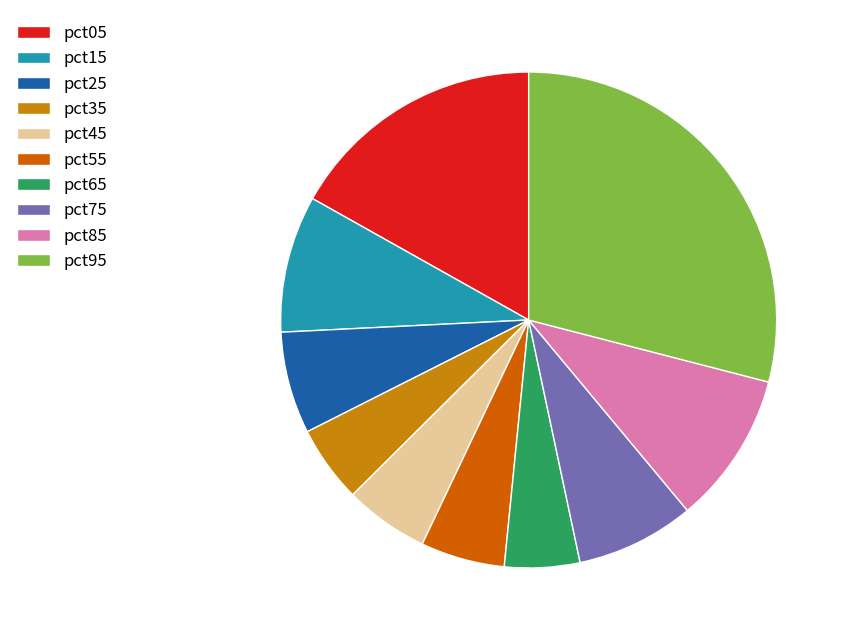

How many slices are in this pie chart?

10